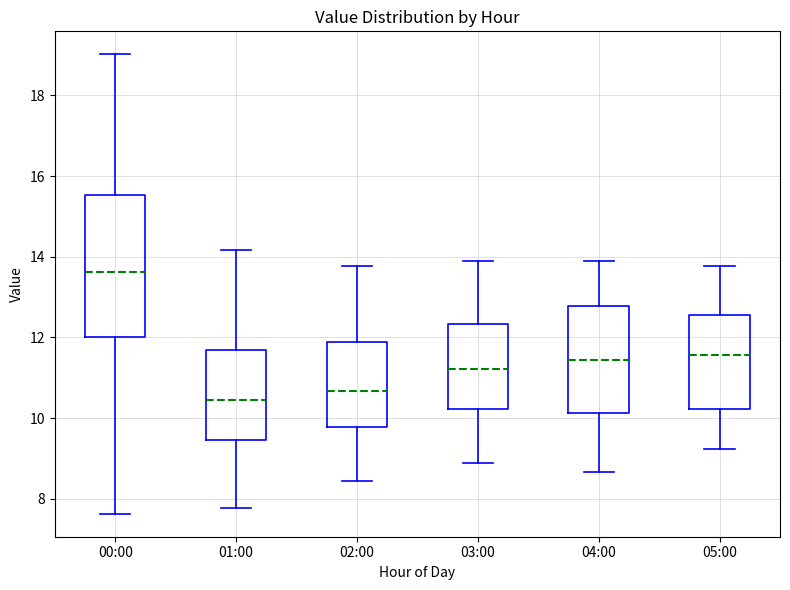

Reading left to right, read every box against the y-axis: the position of its median line, the range the box covers, and the ends of its whiskers. The values are not printed on the chart, so give them approximately, as read against the axis.

00:00: median 13.6, box 12.0 to 15.6, whiskers 7.6 to 19.0
01:00: median 10.4, box 9.4 to 11.6, whiskers 7.8 to 14.2
02:00: median 10.6, box 9.8 to 11.8, whiskers 8.4 to 13.8
03:00: median 11.2, box 10.2 to 12.4, whiskers 8.8 to 13.8
04:00: median 11.4, box 10.2 to 12.8, whiskers 8.6 to 13.8
05:00: median 11.6, box 10.2 to 12.6, whiskers 9.2 to 13.8